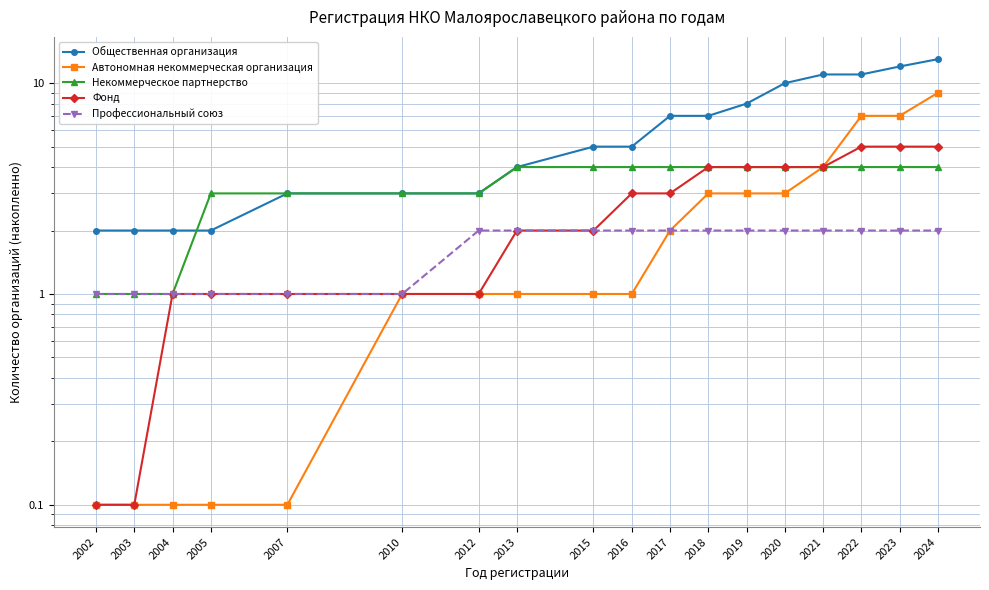

Reading right to left, list all the values displayed in this chart.

Общественная организация: 2024=13.0	2023=12.0	2022=11.0	2021=11.0	2020=10.0	2019=8.0	2018=7.0	2017=7.0	2016=5.0	2015=5.0	2013=4.0	2012=3.0	2010=3.0	2007=3.0	2005=2.0	2004=2.0	2003=2.0	2002=2.0
Автономная некоммерческая организация: 2024=9.0	2023=7.0	2022=7.0	2021=4.0	2020=3.0	2019=3.0	2018=3.0	2017=2.0	2016=1.0	2015=1.0	2013=1.0	2012=1.0	2010=1.0	2007=0.1	2005=0.1	2004=0.1	2003=0.1	2002=0.1
Некоммерческое партнерство: 2024=4.0	2023=4.0	2022=4.0	2021=4.0	2020=4.0	2019=4.0	2018=4.0	2017=4.0	2016=4.0	2015=4.0	2013=4.0	2012=3.0	2010=3.0	2007=3.0	2005=3.0	2004=1.0	2003=1.0	2002=1.0
Фонд: 2024=5.0	2023=5.0	2022=5.0	2021=4.0	2020=4.0	2019=4.0	2018=4.0	2017=3.0	2016=3.0	2015=2.0	2013=2.0	2012=1.0	2010=1.0	2007=1.0	2005=1.0	2004=1.0	2003=0.1	2002=0.1
Профессиональный союз: 2024=2.0	2023=2.0	2022=2.0	2021=2.0	2020=2.0	2019=2.0	2018=2.0	2017=2.0	2016=2.0	2015=2.0	2013=2.0	2012=2.0	2010=1.0	2007=1.0	2005=1.0	2004=1.0	2003=1.0	2002=1.0